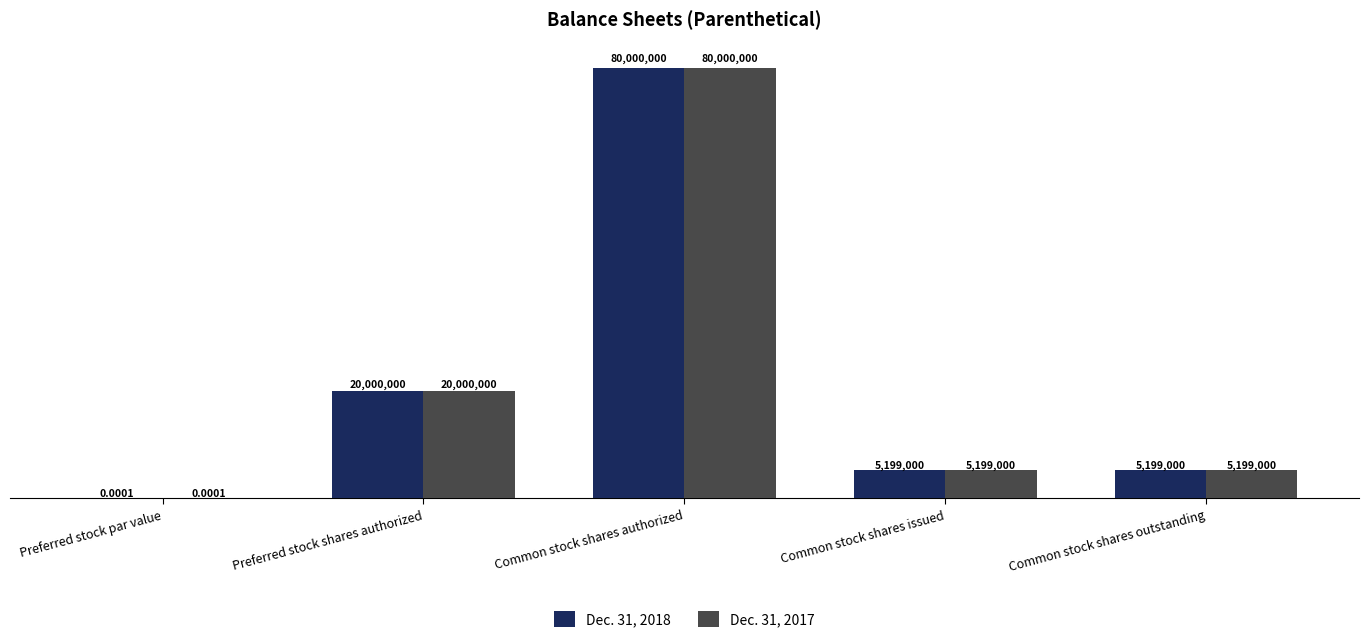

Are the bars grouped side by side (vs. stacked)?

Yes